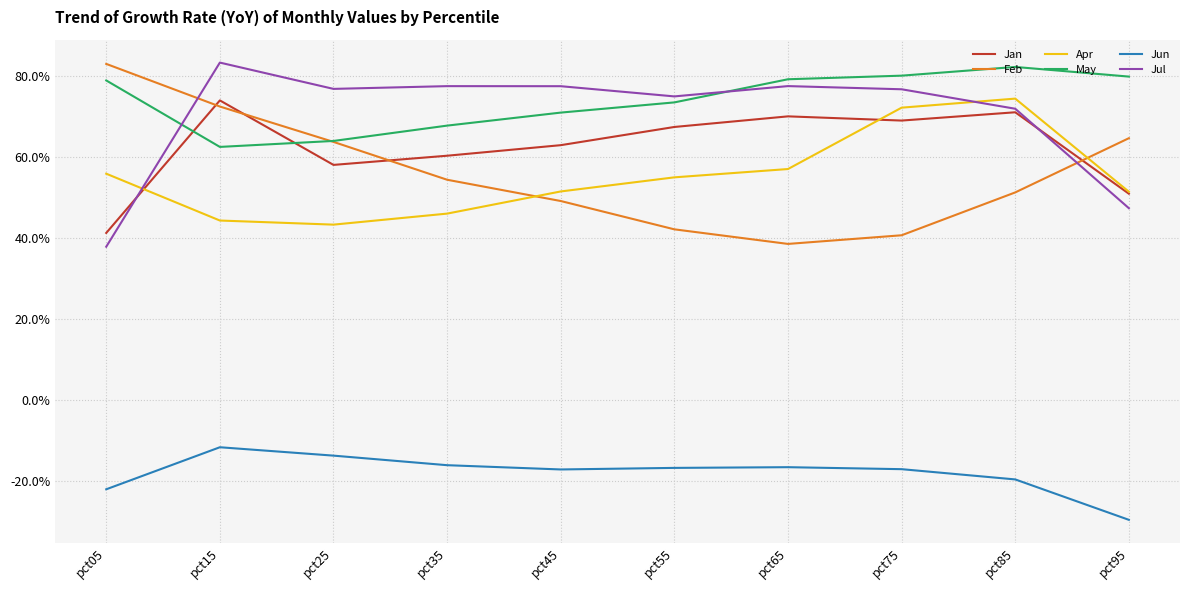

Does the chart have visible grid lines?

Yes